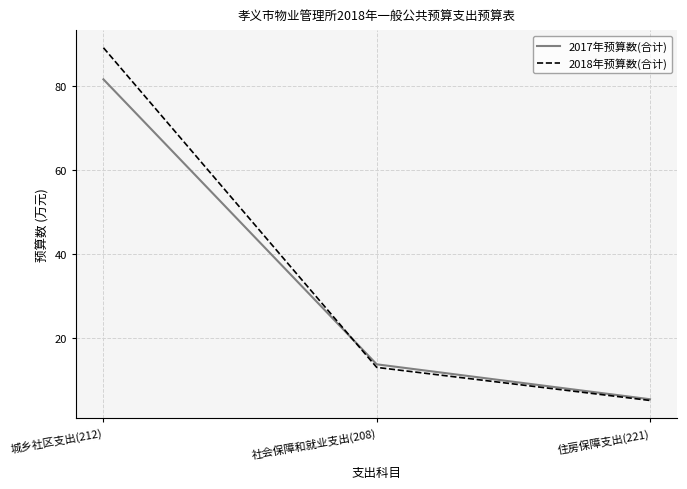

At which label is 2018年预算数(合计) closest to 47?

社会保障和就业支出(208)